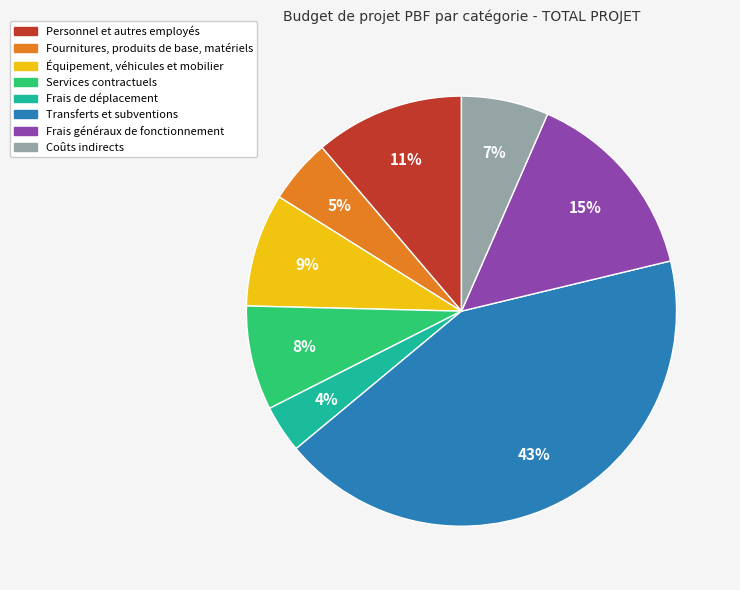

Count the number of slices in the pie.

8